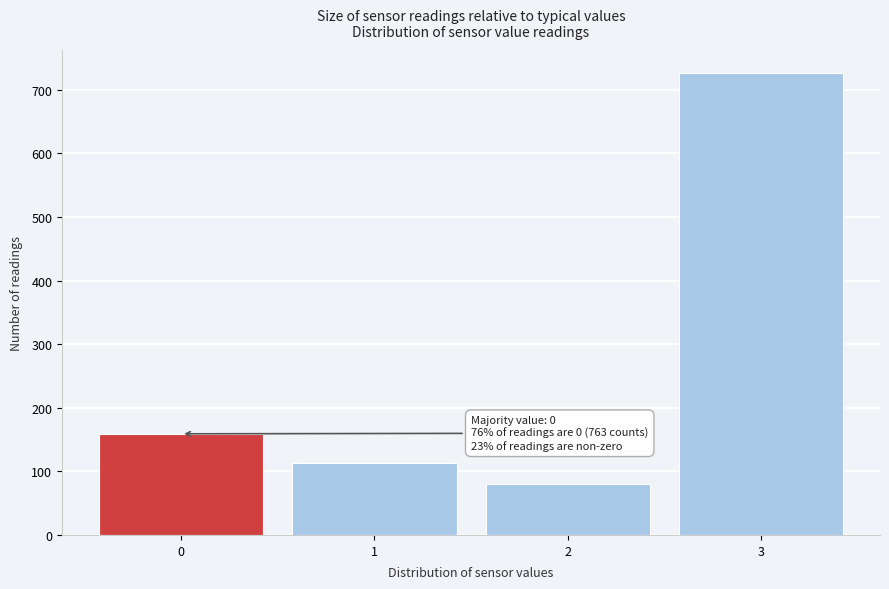

Reading left to right, transcribe all the data shown in this chart.

0=159	1=113	2=80	3=726